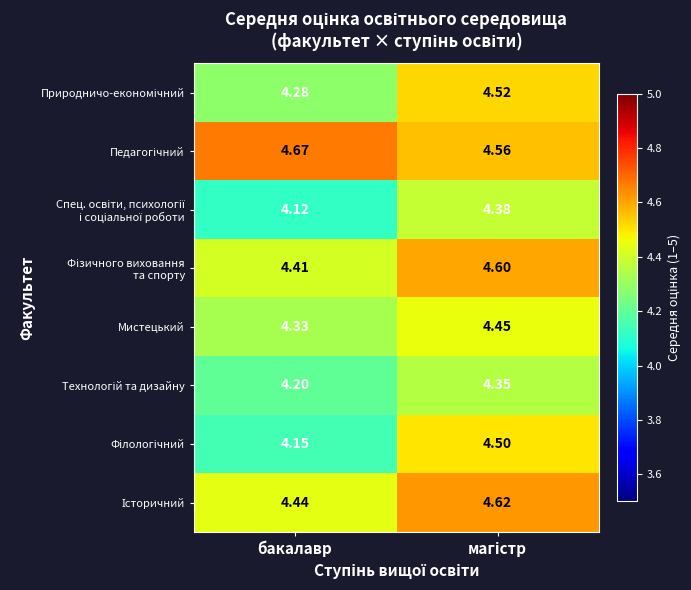

At how many categories does at least one series exceed 4?

2